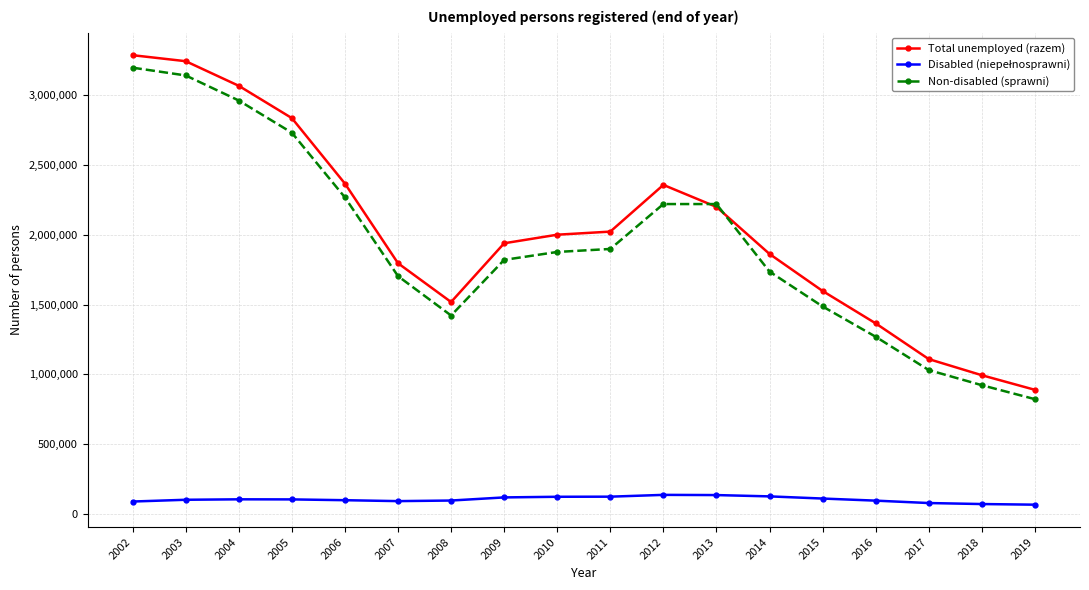

How many data points does each series have?

18